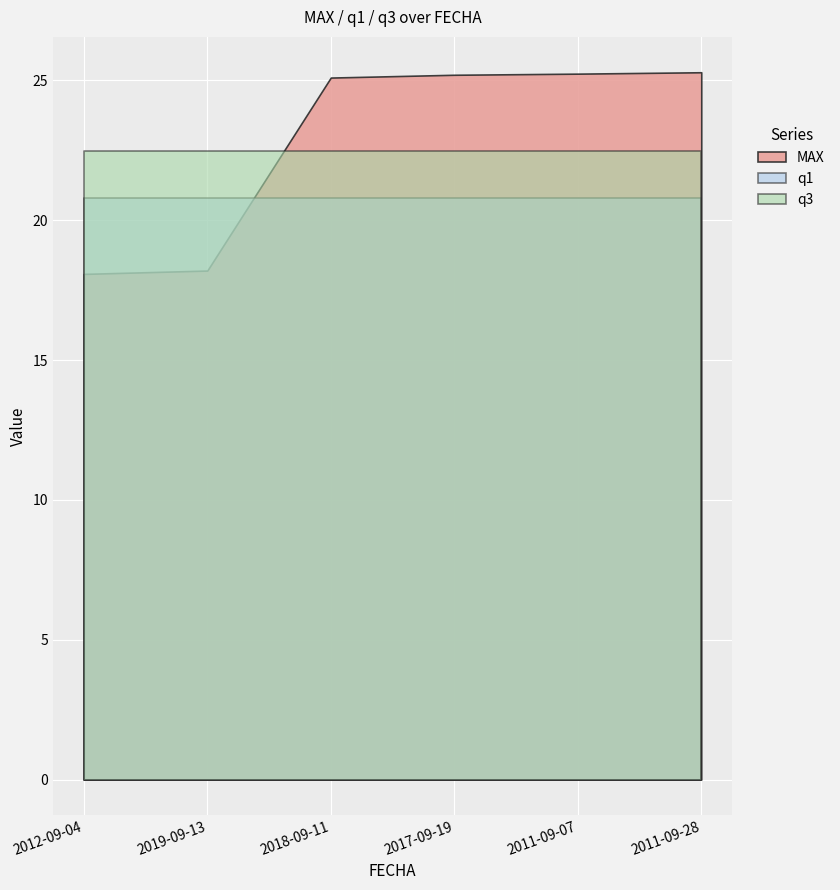

What is the spread (max minus min) of values at 2012-09-04?

4.4